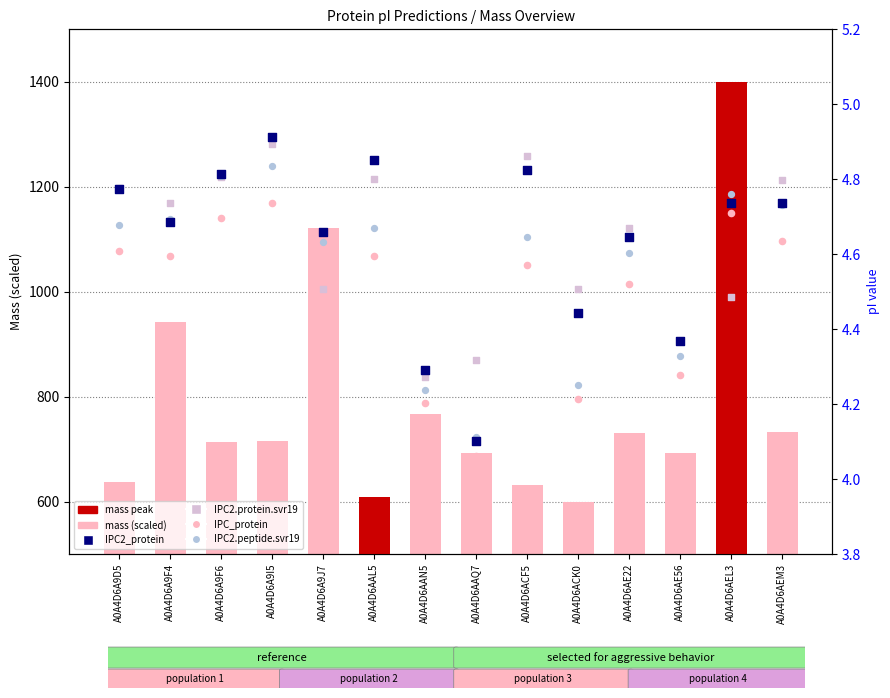

At how many categories does at least one series exceed 380?

14